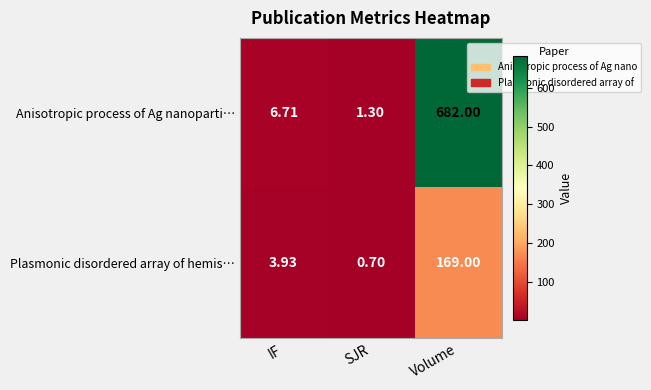

Which label corresponds to the smallest value in the chart?

SJR